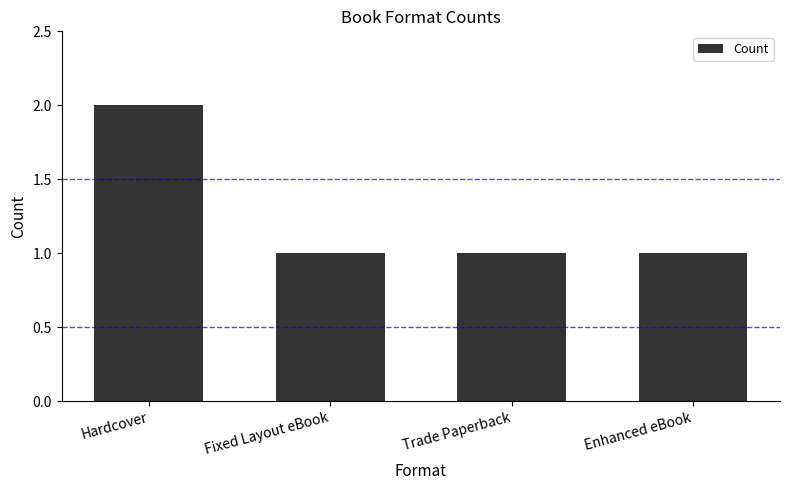

How many distinct data groups are displayed?

1